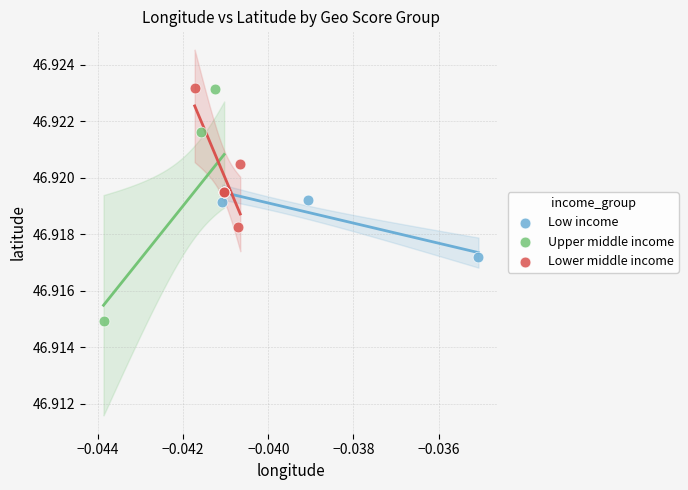

Which series has the largest Y range (max minus min)?

Upper middle income